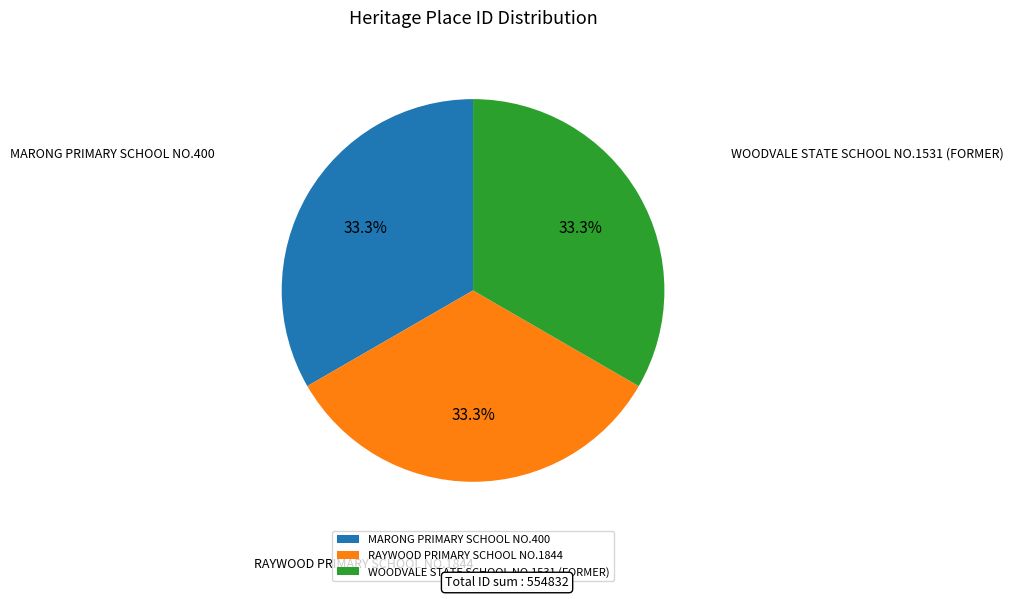

Combined, do MARONG PRIMARY SCHOOL NO.400 and WOODVALE STATE SCHOOL NO.1531 (FORMER) account for over 50%?

Yes